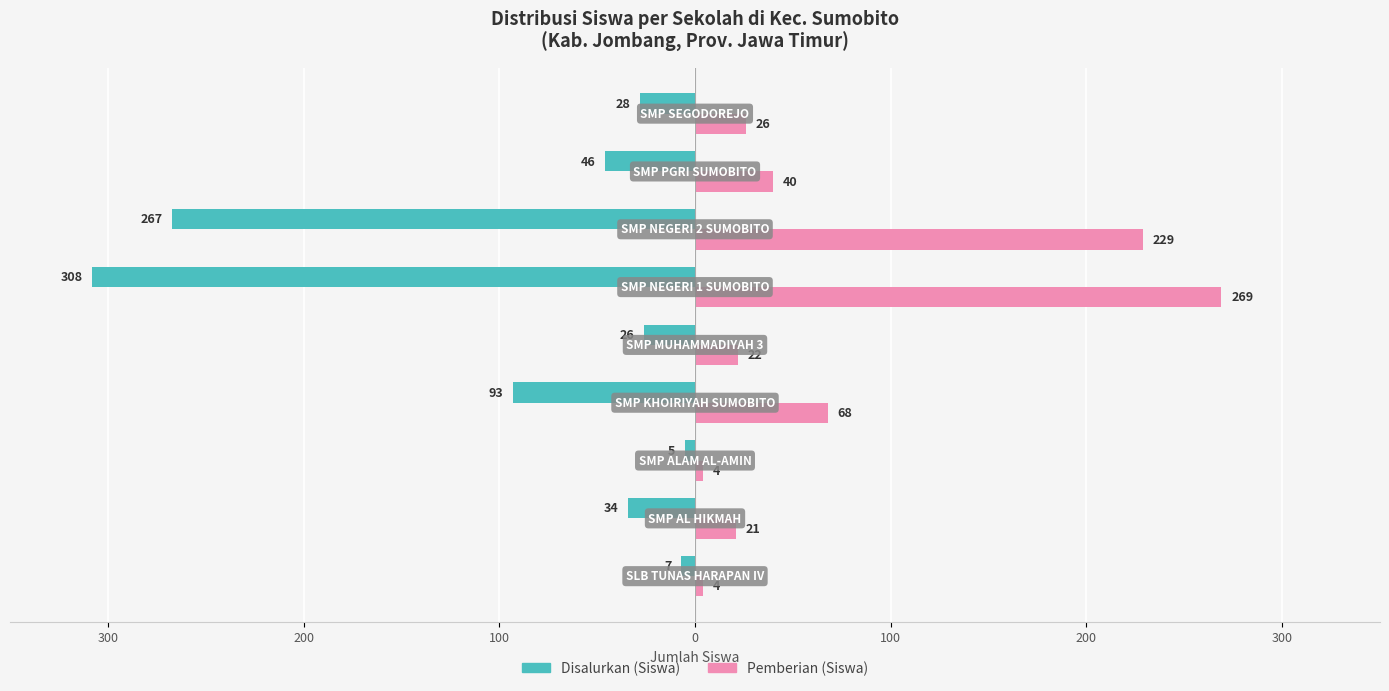

What are all the series names shown in the legend?

Disalurkan (Siswa), Pemberian (Siswa)